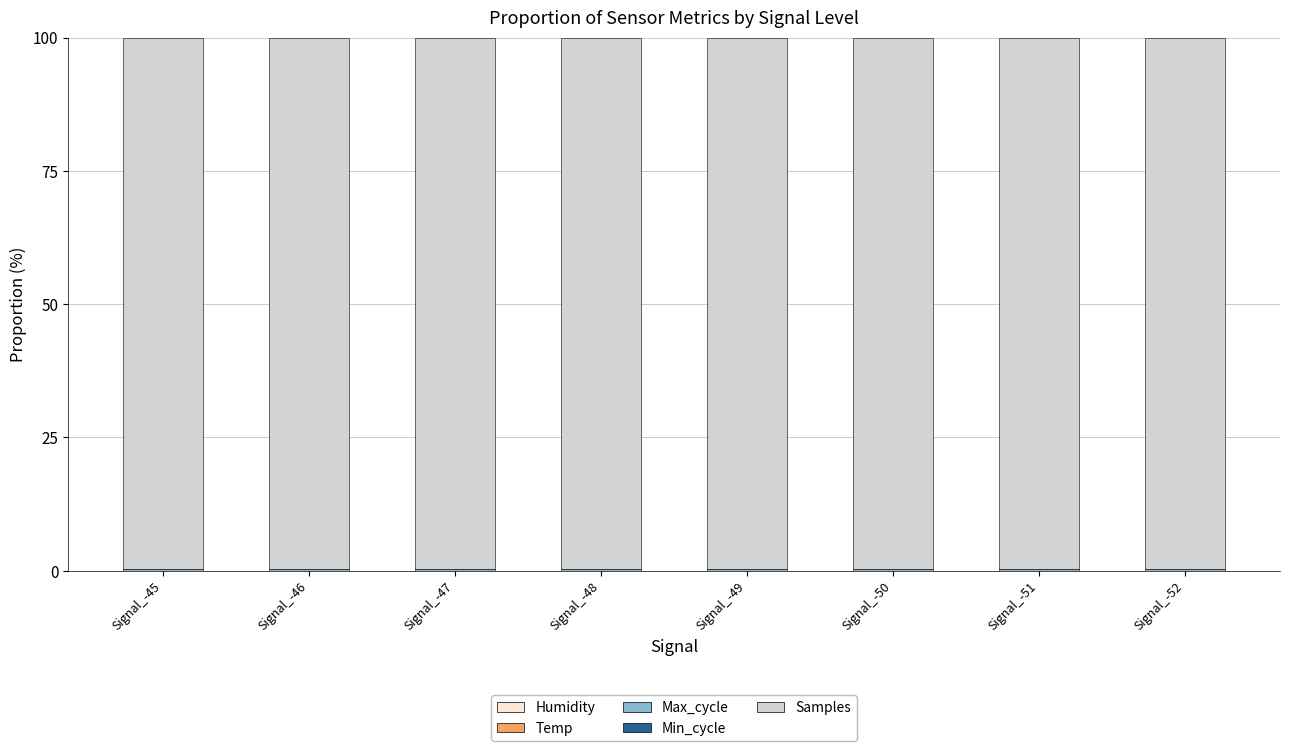

Are the bars horizontal?

No